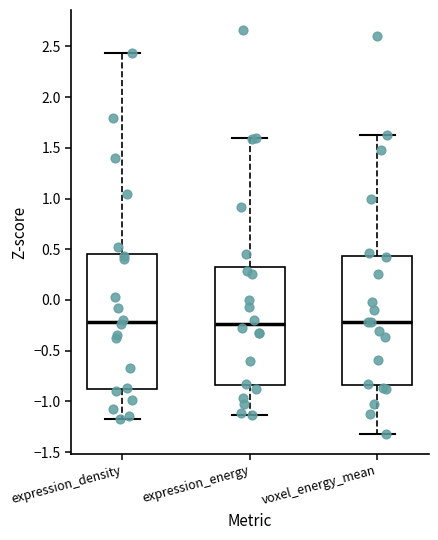

Reading left to right, read every box against the y-axis: the position of its median line, the range the box covers, and the ends of its whiskers. The values are not printed on the chart, so give them approximately, as read against the axis.

expression_density: median -0.20, box -0.90 to 0.45, whiskers -1.15 to 2.45
expression_energy: median -0.25, box -0.85 to 0.35, whiskers -1.15 to 1.60
voxel_energy_mean: median -0.20, box -0.85 to 0.45, whiskers -1.30 to 1.65